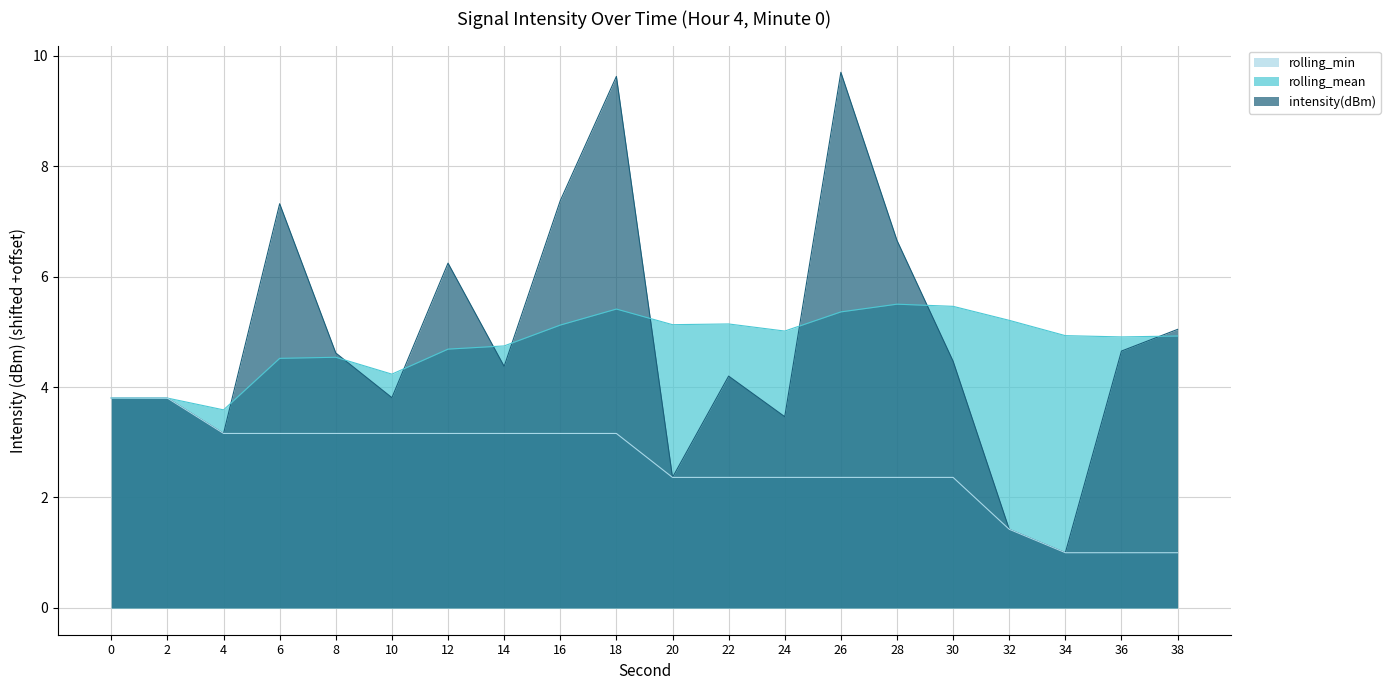

Is it true that rolling_min equals 3.2 at 12?

True